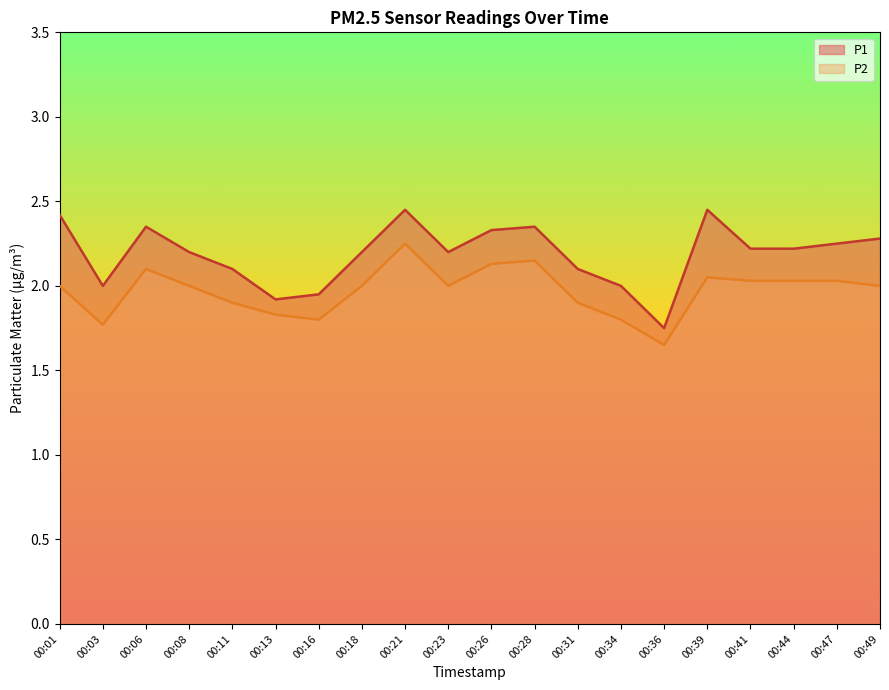

At which label is P2 closest to 1?

00:36